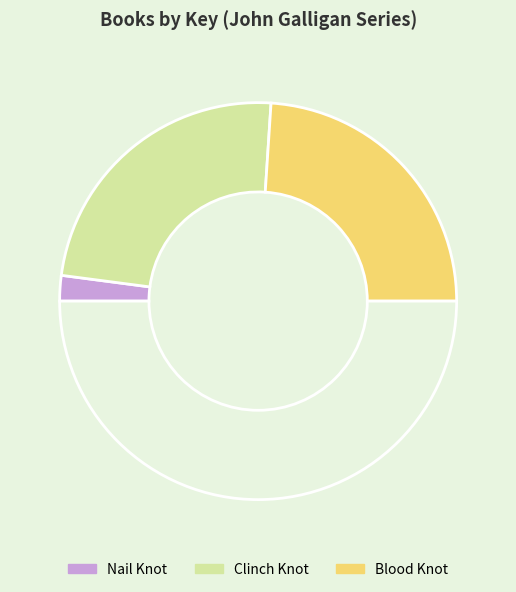

How many segments does this pie chart have?

4